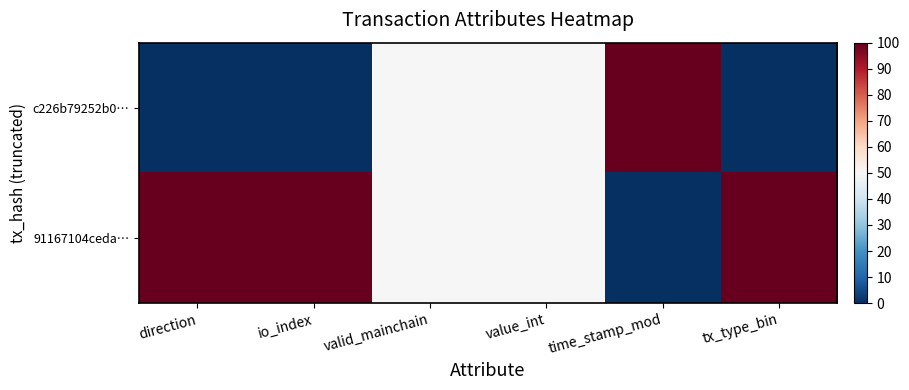

At which category is the sum across all series the highest?

direction